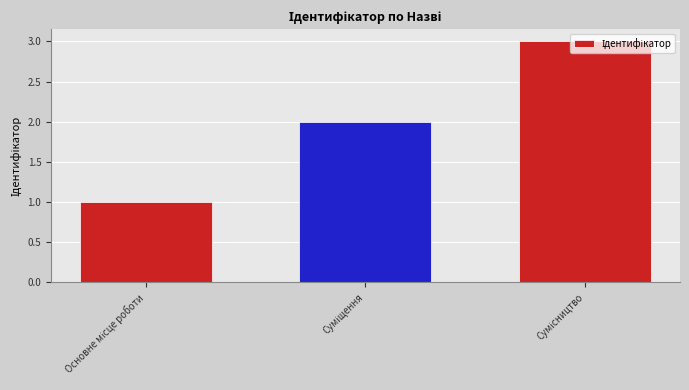

What is the sum of all values?

6